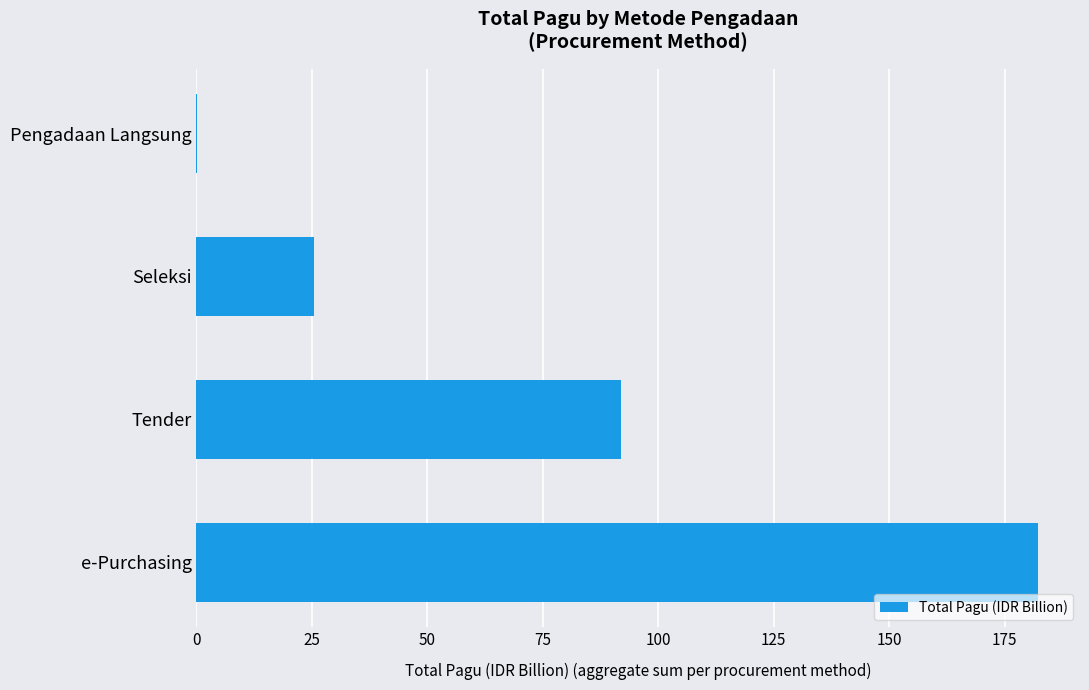

What is the sum of the values at Tender and Seleksi?

117.3